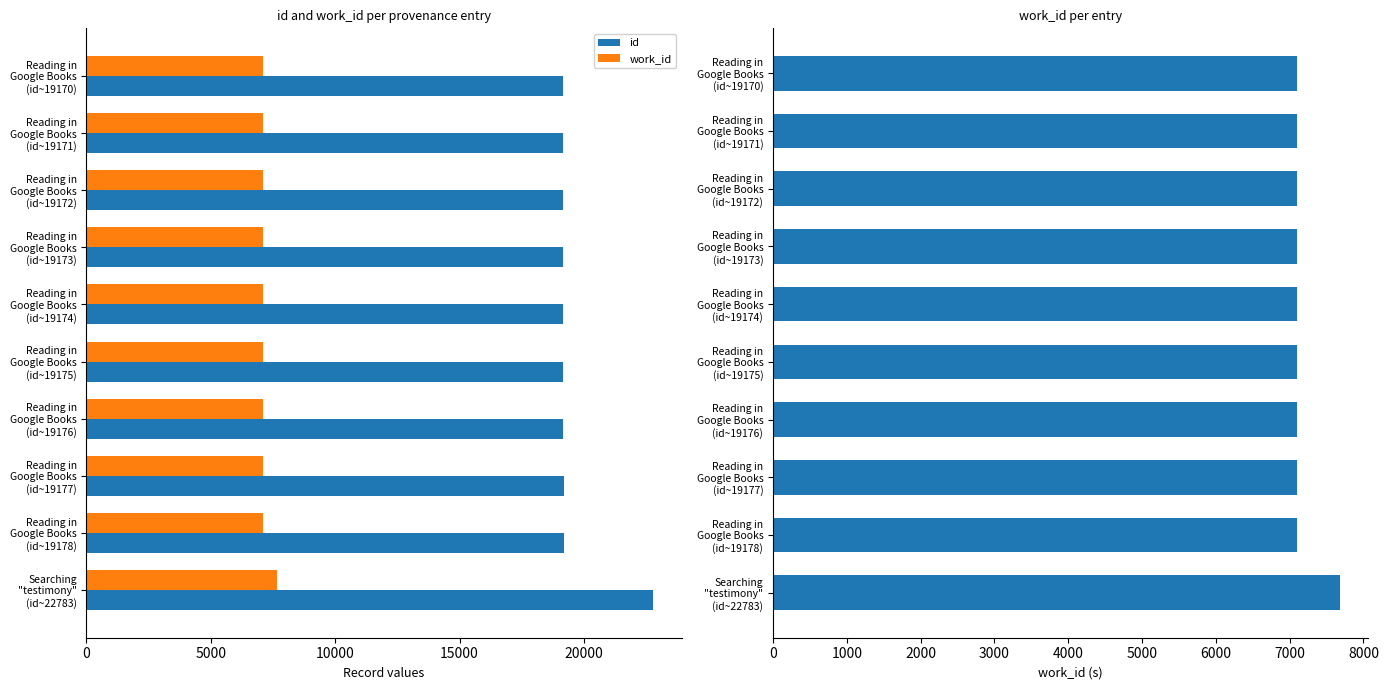

What value does the work_id series have at Reading in Google Books (id~19174), to the nearest 50?

7100